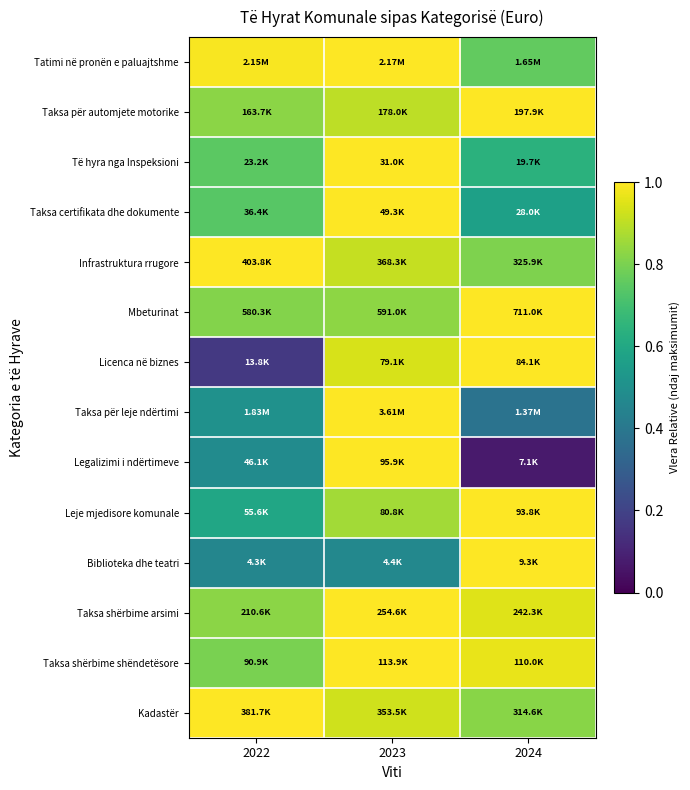

What is the spread (max minus min) of values at 2022?

0.8